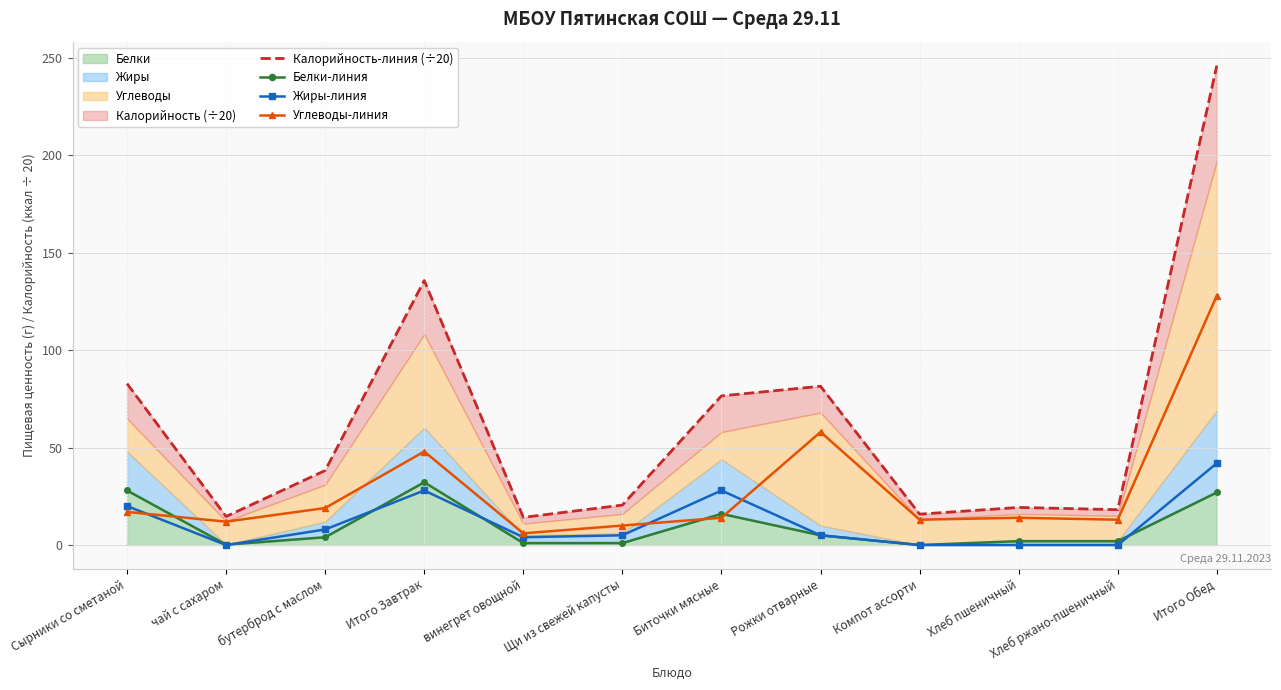

At which label is Калорийность-линия (÷20) closest to 130?

Итого Завтрак